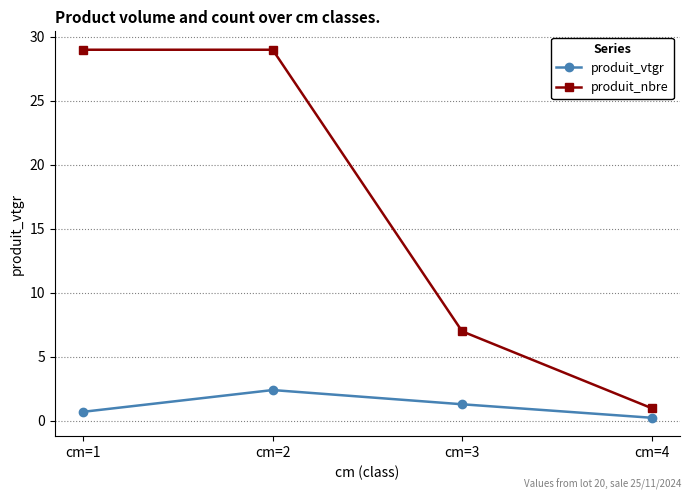

Reading left to right, extract all data points from this chart.

produit_vtgr: 0.7	2.4	1.3	0.2
produit_nbre: 29.0	29.0	7.0	1.0